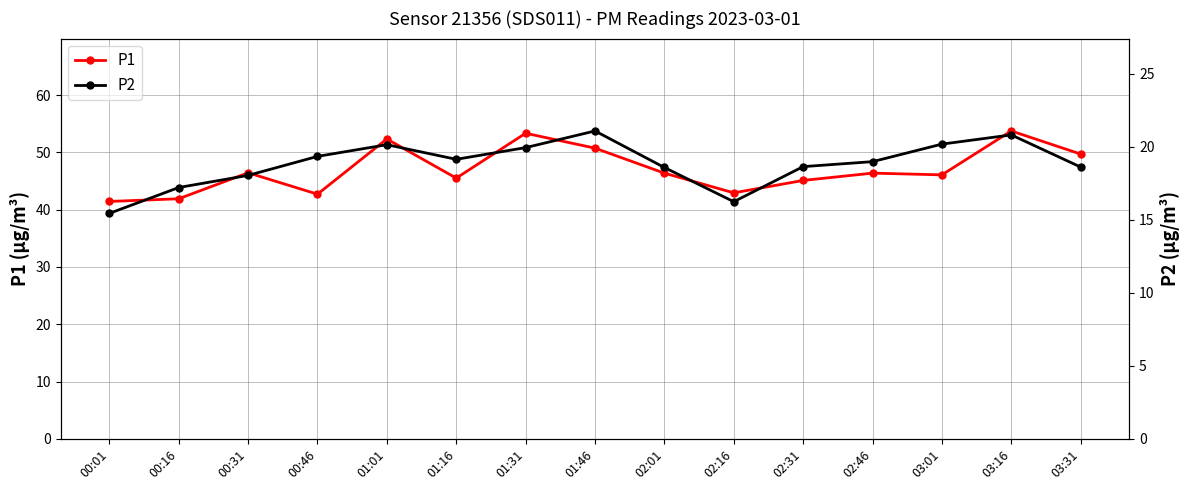

How many data points does each series have?

15